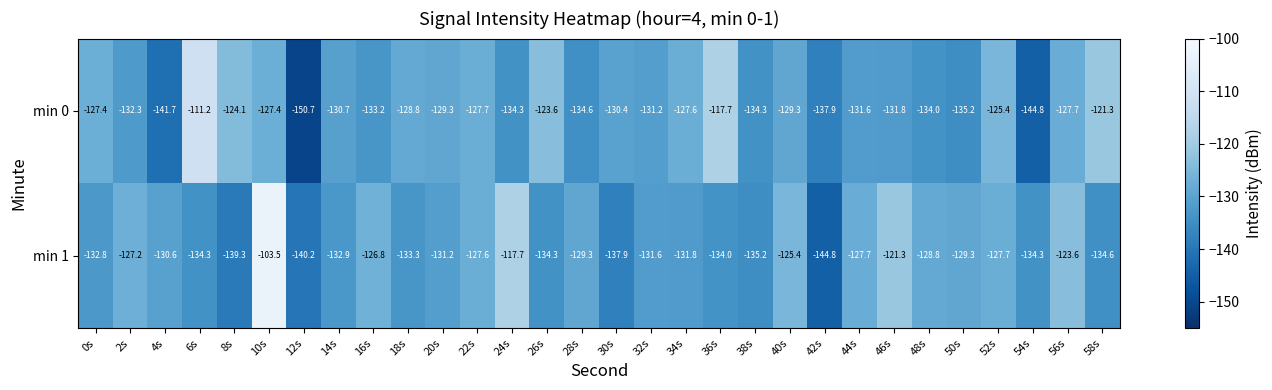

What is the total value across all series at 20s?

-260.5